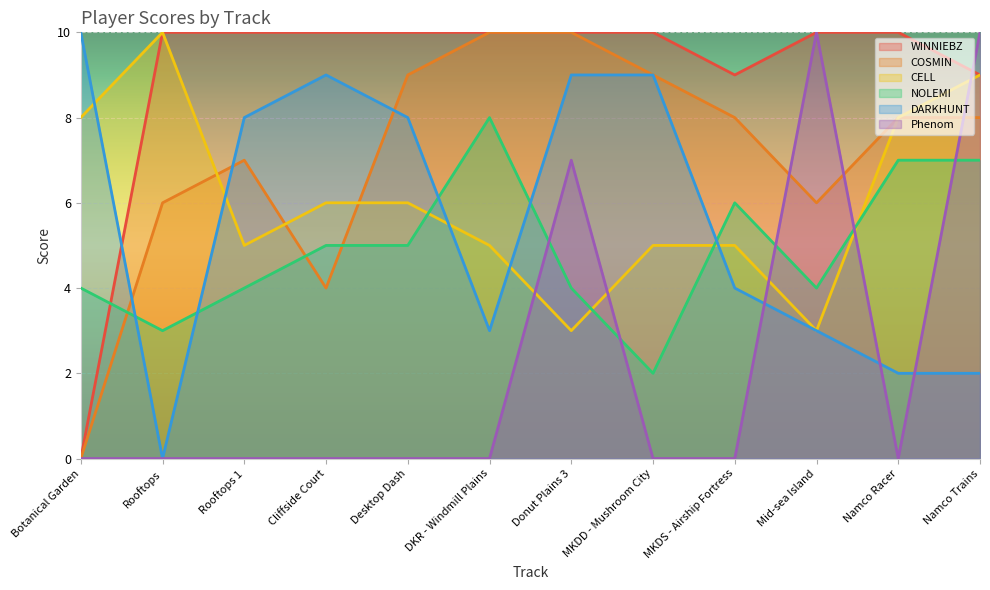

Count the number of data series in this chart.

6